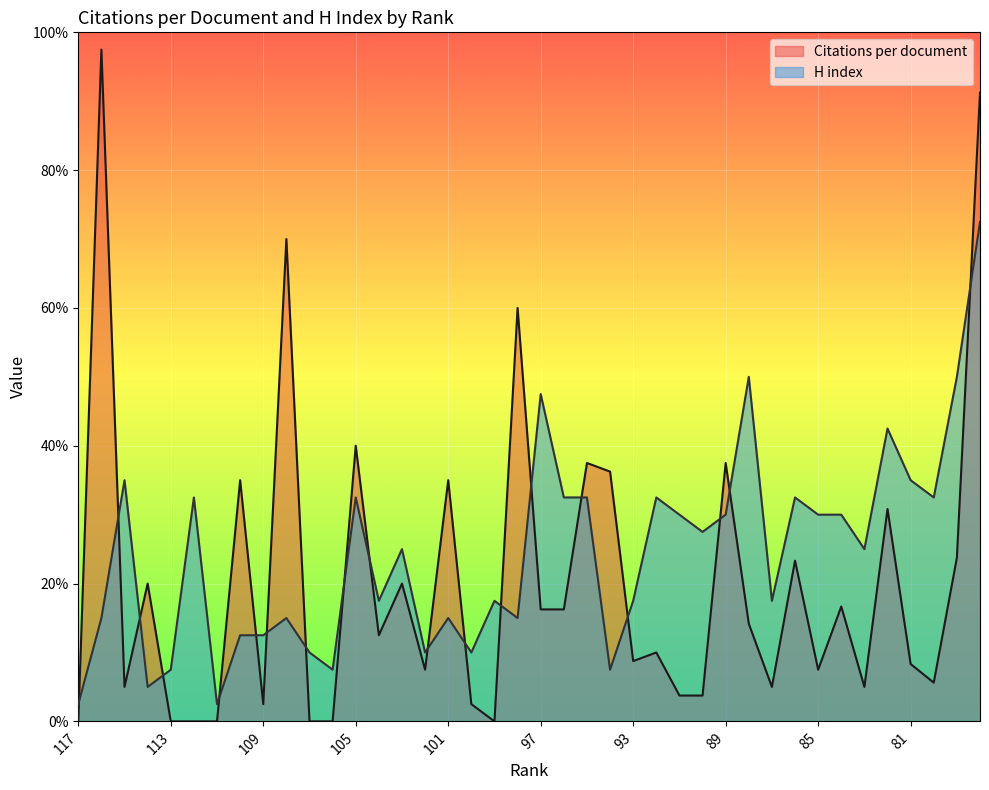

What are all the series names shown in the legend?

Citations per document, H index